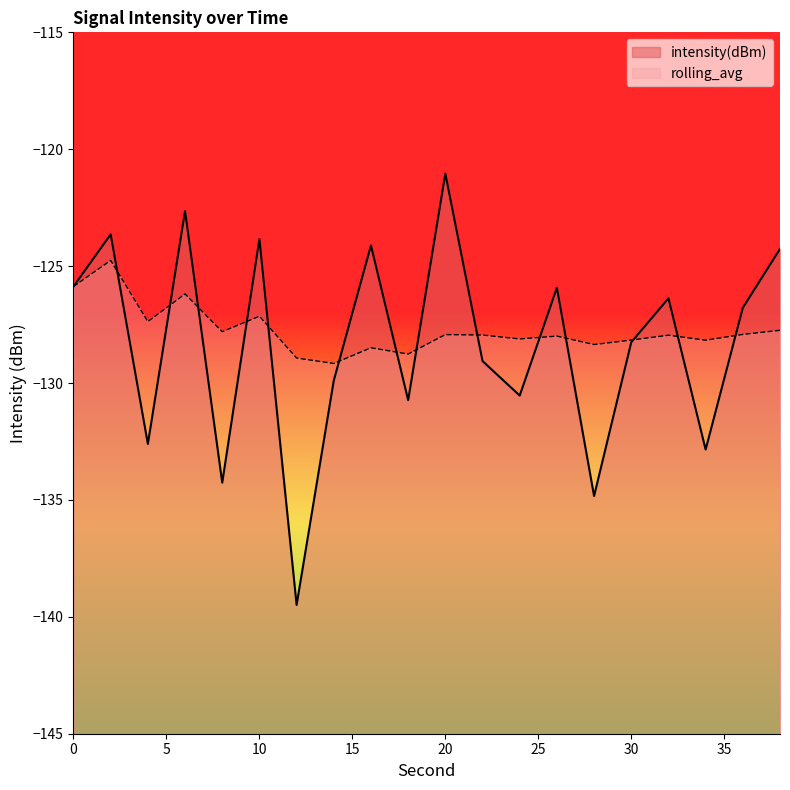

What is the average value of the rolling_avg series?

-127.7